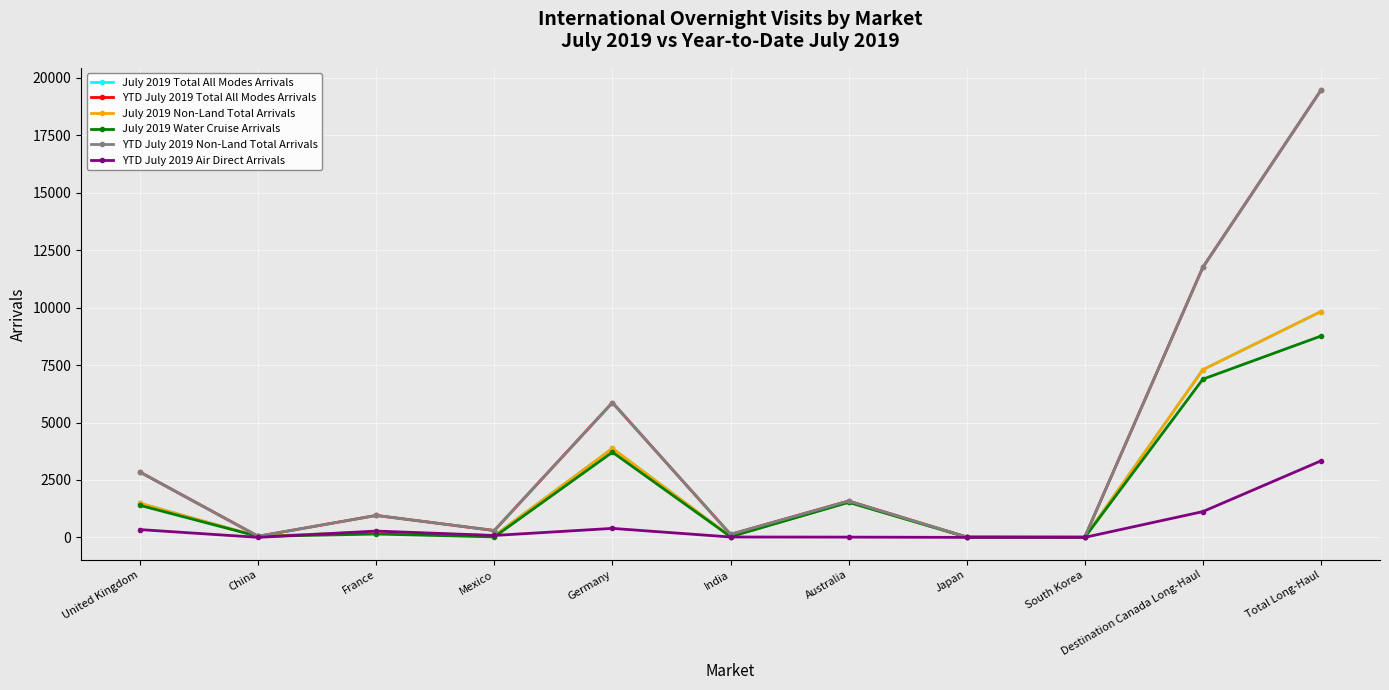

What is the label of the 2nd point from the right?

Destination Canada Long-Haul